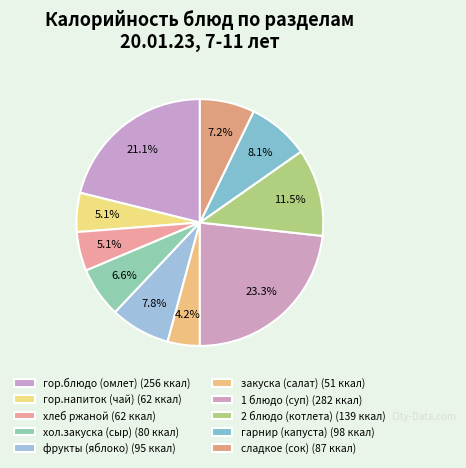

To the nearest percent, what is the difference between the largest and smallest slice percentages?

19%